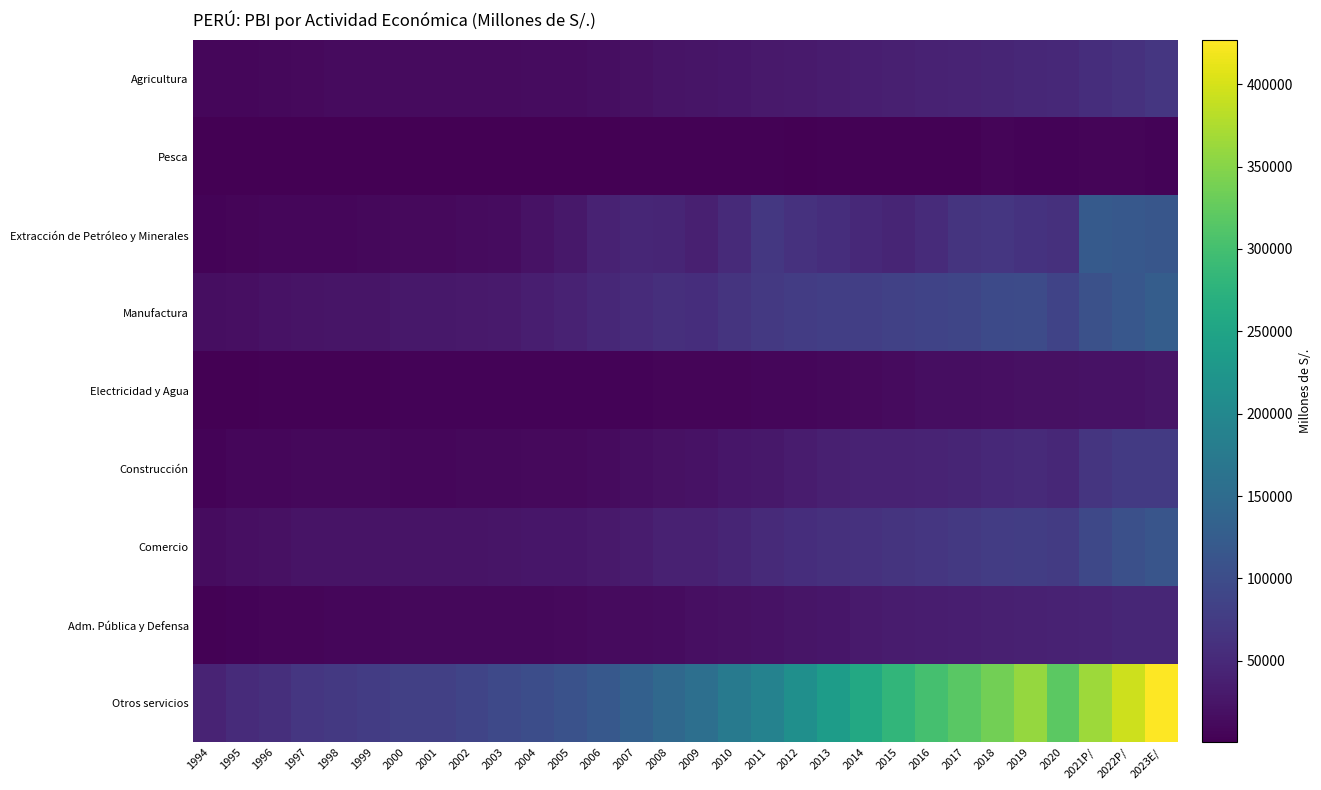

Reading left to right, list all the values displayed in this chart.

Agricultura: 1994=7583	1995=8984	1996=10636	1997=11493	1998=12573	1999=12511	2000=12842	2001=12916	2002=12684	2003=13442	2004=14130	2005=15004	2006=16909	2007=19074	2008=22904	2009=24421	2010=25870	2011=29803	2012=31913	2013=32820	2014=36284	2015=38962	2016=41592	2017=42968	2018=44683	2019=47363	2020=49048	2021P/=55951	2022P/=61563	2023E/=67452
Pesca: 1994=713	1995=683	1996=896	1997=974	1998=1049	1999=1527	2000=1730	2001=1492	2002=1814	2003=1501	2004=1676	2005=2183	2006=2259	2007=2364	2008=2354	2009=2525	2010=2588	2011=3784	2012=2260	2013=3426	2014=2503	2015=3623	2016=3324	2017=3676	2018=5693	2019=4856	2020=5265	2021P/=6606	2022P/=6140	2023E/=4913
Extracción de Petróleo y Minerales: 1994=5548	1995=6607	1996=7477	1997=8559	1998=8414	1999=10486	2000=11730	2001=11506	2002=13161	2003=15193	2004=21550	2005=27749	2006=41685	2007=45892	2008=44419	2009=38026	2010=51157	2011=69294	2012=61782	2013=56620	2014=49761	2015=45244	2016=53112	2017=64714	2018=67705	2019=63036	2020=59839	2021P/=120605	2022P/=117801	2023E/=115087
Manufactura: 1994=15773	1995=18442	1996=20760	1997=23787	1998=24168	1999=24924	2000=27475	2001=28440	2002=29865	2003=31465	2004=37319	2005=41503	2006=47814	2007=52807	2008=57481	2009=55658	2010=64837	2011=71390	2012=77055	2013=80617	2014=79576	2015=83337	2016=86425	2017=89238	2018=96343	2019=97910	2020=86248	2021P/=105972	2022P/=116968	2023E/=126123
Electricidad y Agua: 1994=1898	1995=2204	1996=2746	1997=3265	1998=3428	1999=3793	2000=4220	2001=4251	2002=4319	2003=4472	2004=4664	2005=5095	2006=5259	2007=5505	2008=6460	2009=6945	2010=7140	2011=7812	2012=8601	2013=9355	2014=10719	2015=12623	2016=15758	2017=16240	2018=17662	2019=19924	2020=19764	2021P/=20883	2022P/=22159	2023E/=25184
Construcción: 1994=5518	1995=7741	1996=8166	1997=9856	1998=10286	1999=9379	2000=9006	2001=8800	2002=9391	2003=9945	2004=10888	2005=11802	2006=13971	2007=16317	2008=19772	2009=21480	2010=25958	2011=27649	2012=33119	2013=37453	2014=40655	2015=42163	2016=42610	2017=45134	2018=49648	2019=51148	2020=47571	2021P/=66423	2022P/=72722	2023E/=73113
Comercio: 1994=15485	1995=18276	1996=20287	1997=22704	1998=23166	1999=23122	2000=23624	2001=23607	2002=23965	2003=24308	2004=25851	2005=26870	2006=30143	2007=32537	2008=39013	2009=39429	2010=45020	2011=51694	2012=56156	2013=59186	2014=60975	2015=64539	2016=68335	2017=72045	2018=75639	2019=78684	2020=74859	2021P/=93881	2022P/=105192	2023E/=113309
Adm. Pública y Defensa: 1994=3448	1995=4893	1996=5781	1997=6563	1998=7365	1999=8400	2000=9061	2001=9307	2002=9285	2003=10039	2004=10628	2005=12062	2006=13350	2007=13723	2008=15379	2009=18498	2010=20182	2011=21957	2012=24451	2013=27041	2014=30760	2015=32964	2016=35173	2017=36483	2018=38192	2019=39423	2020=41330	2021P/=43116	2022P/=46032	2023E/=47257
Otros servicios: 1994=42613	1995=52433	1996=58857	1997=67704	1998=72137	1999=75717	2000=80896	2001=82208	2002=88207	2003=93972	2004=101229	2005=108481	2006=118881	2007=131474	2008=144937	2009=156961	2010=174032	2011=189666	2012=212794	2013=237038	2014=258808	2015=280961	2016=301339	2017=317491	2018=336023	2019=359640	2020=319991	2021P/=364844	2022P/=395129	2023E/=427009